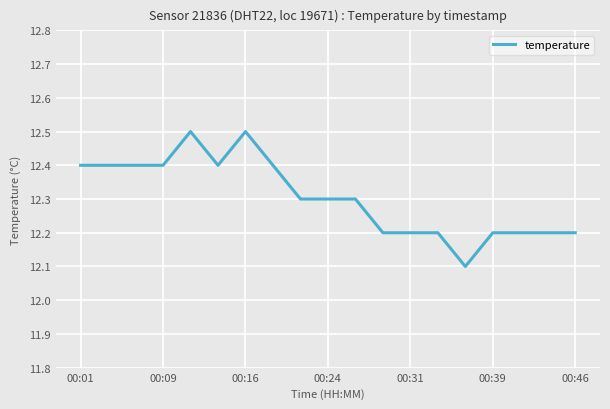

What is the minimum value shown in the chart?

12.1